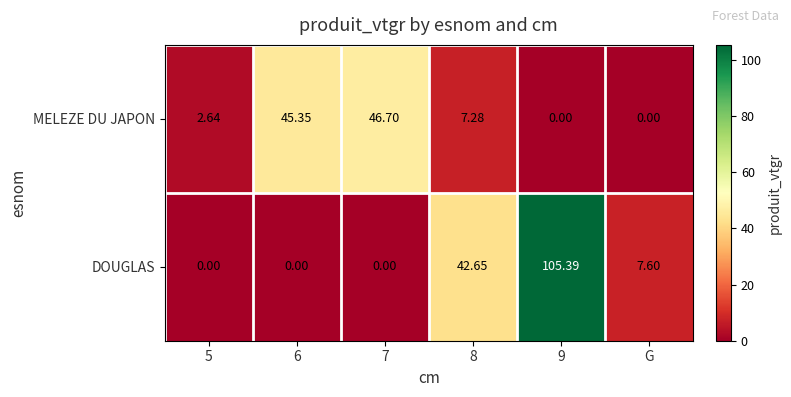

At which category is the sum across all series the highest?

9